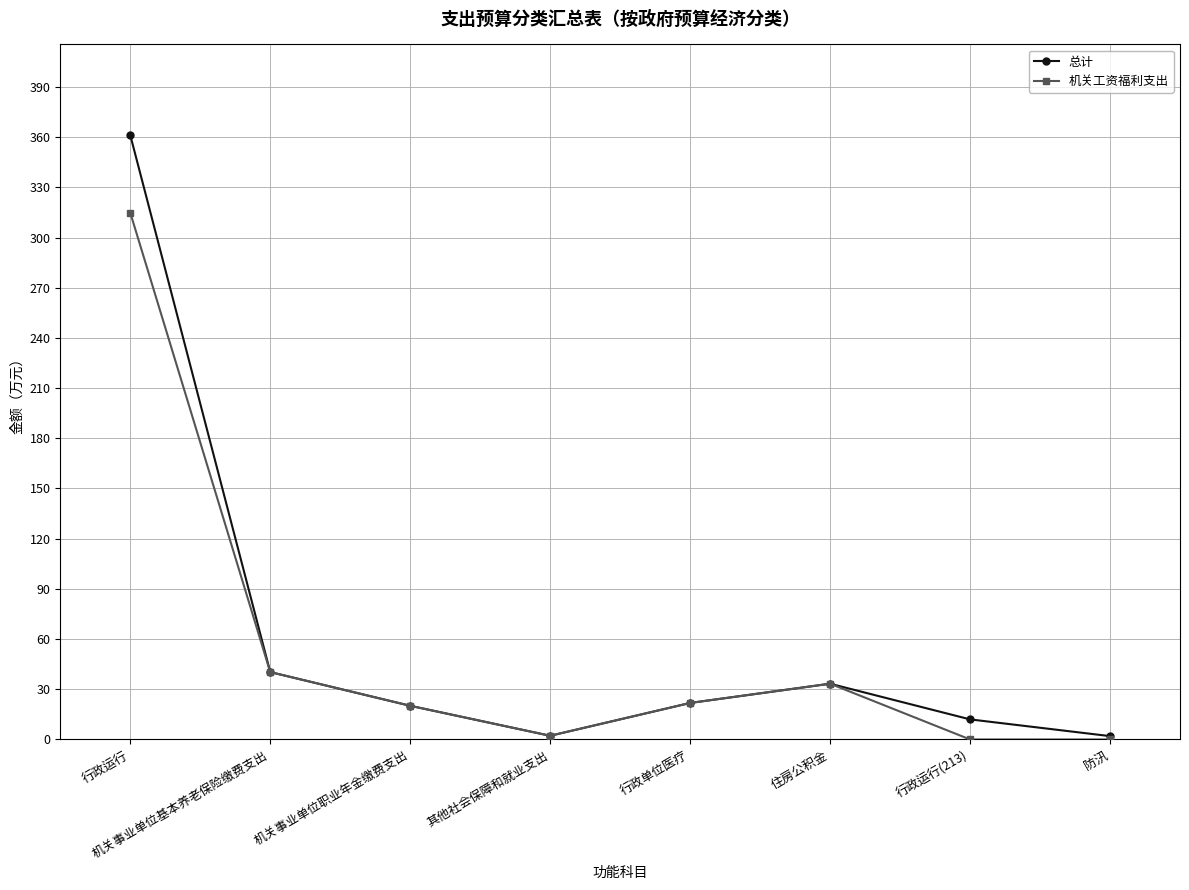

True or false: 机关工资福利支出 has more than 2 points higher than both neighbors.

False